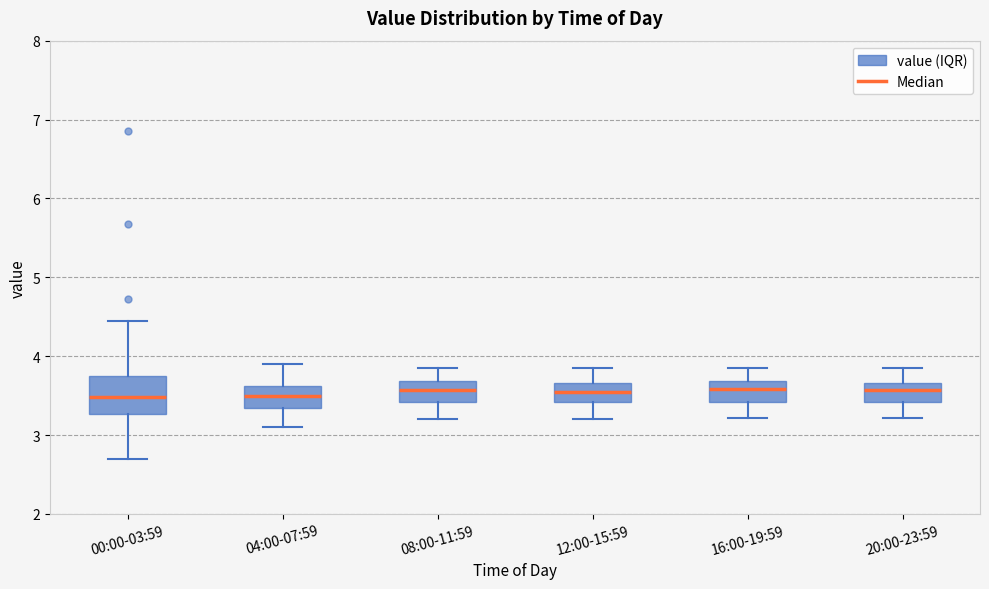

Reading left to right, read every box against the y-axis: the position of its median line, the range the box covers, and the ends of its whiskers. The values are not printed on the chart, so give them approximately, as read against the axis.

00:00-03:59: median 3.5, box 3.3 to 3.8, whiskers 2.7 to 4.5
04:00-07:59: median 3.5, box 3.3 to 3.6, whiskers 3.1 to 3.9
08:00-11:59: median 3.6, box 3.4 to 3.7, whiskers 3.2 to 3.9
12:00-15:59: median 3.6, box 3.4 to 3.7, whiskers 3.2 to 3.9
16:00-19:59: median 3.6, box 3.4 to 3.7, whiskers 3.2 to 3.9
20:00-23:59: median 3.6, box 3.4 to 3.7, whiskers 3.2 to 3.9